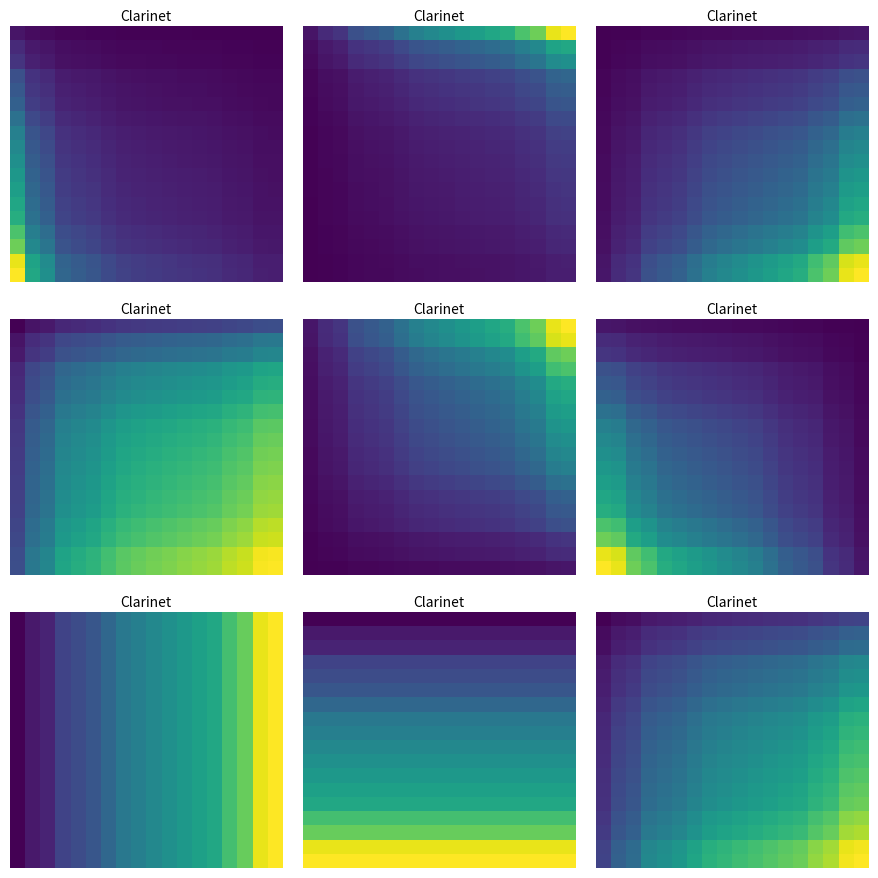

Count the number of categories in the chart.

18